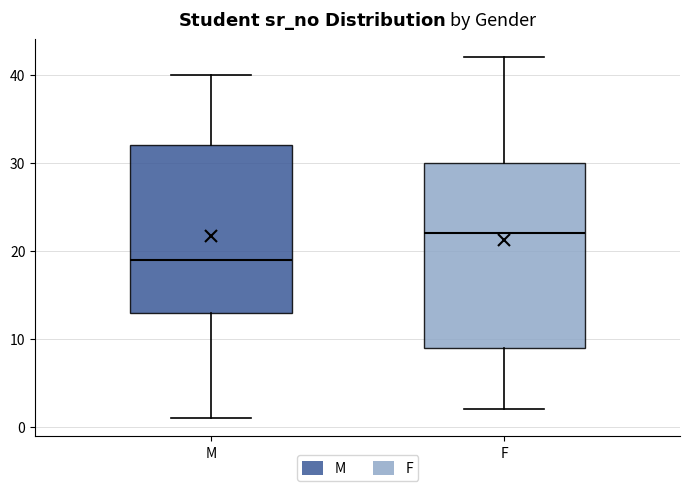

Where does the median line of the box for M sit on the y-axis? The values are not printed on the chart, so give them approximately, as read against the axis.

19